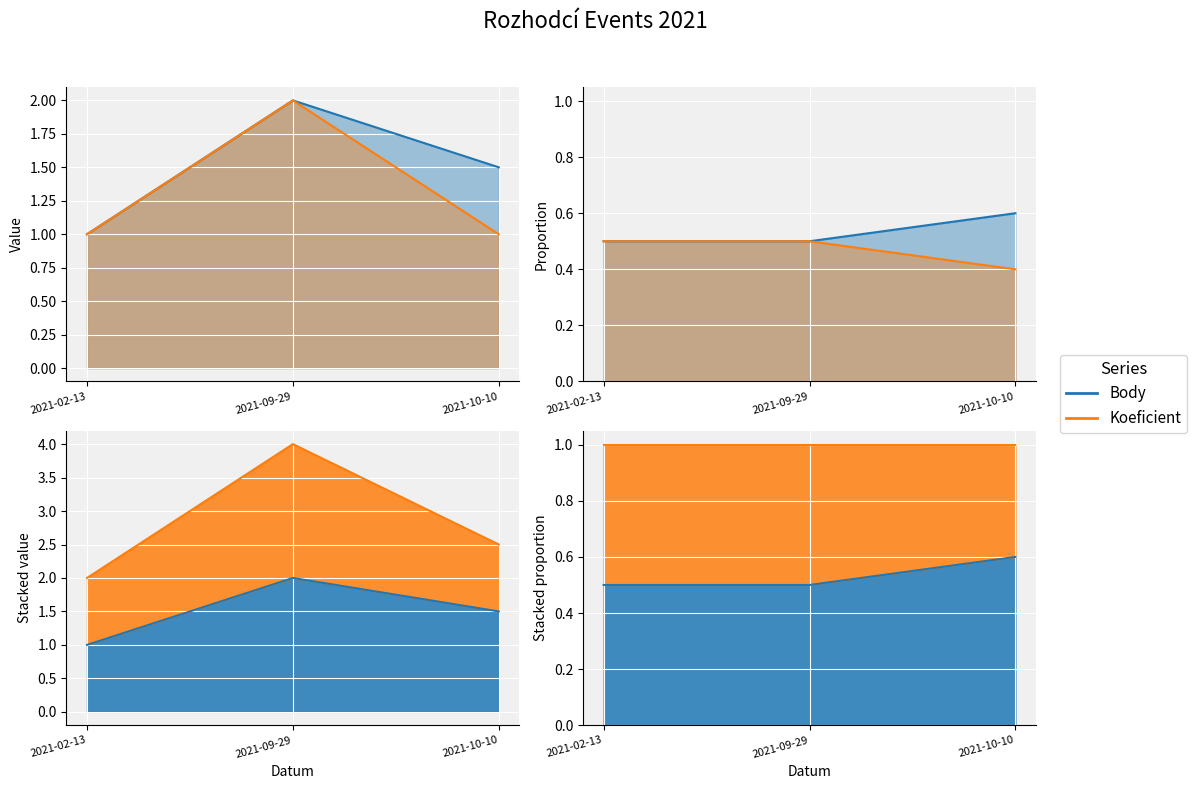

What are all the series names shown in the legend?

Body, Koeficient